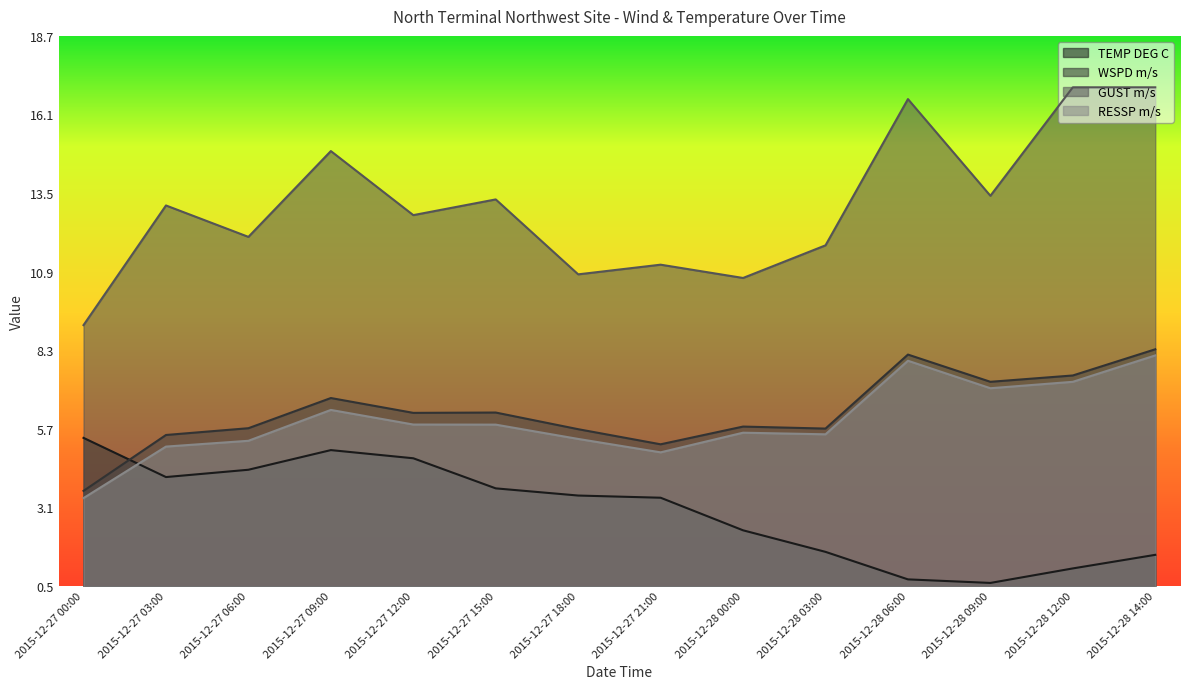

What is the maximum value shown in the chart?

17.0